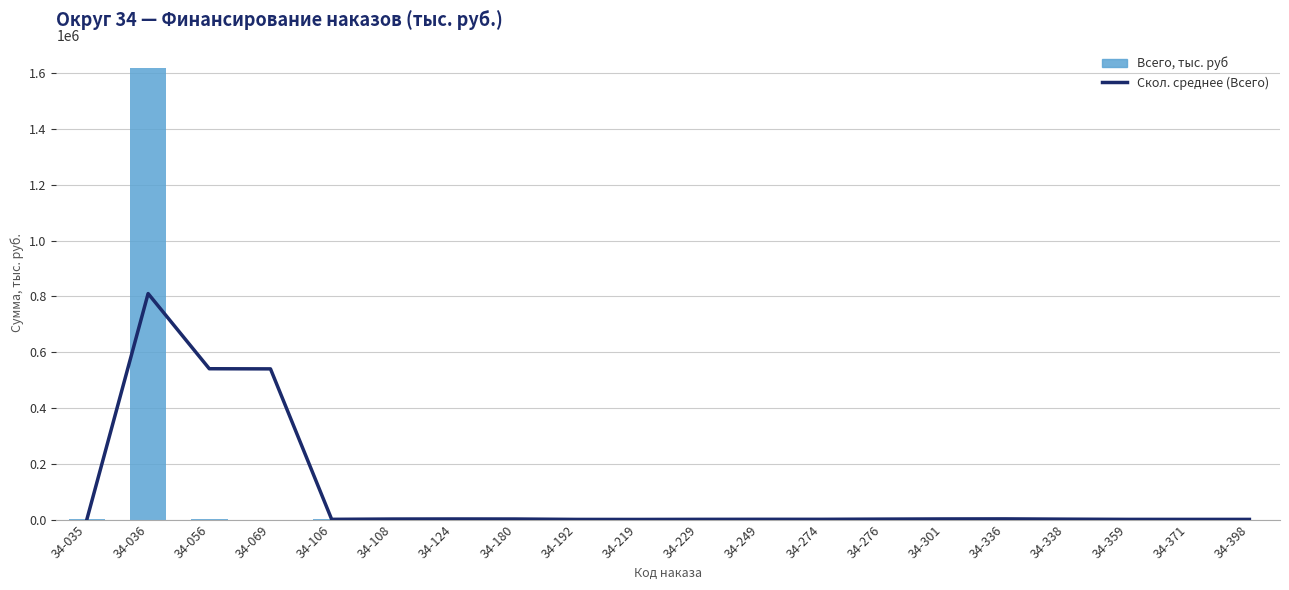

What is the difference between the maximum and minimum values in the Всего, тыс. руб series?

1619272.2